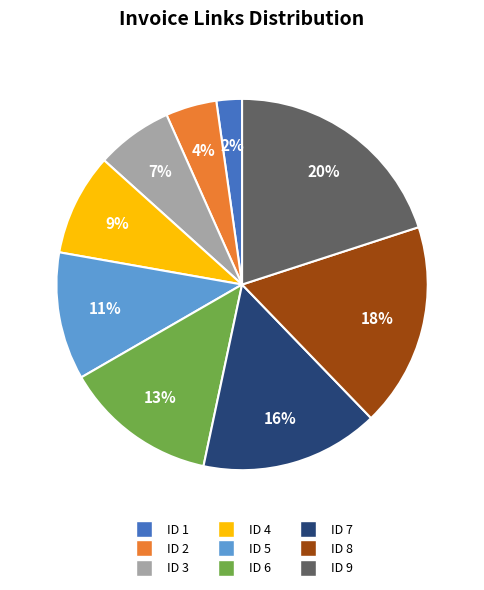

Does ID 3 account for over 50% of the chart?

No